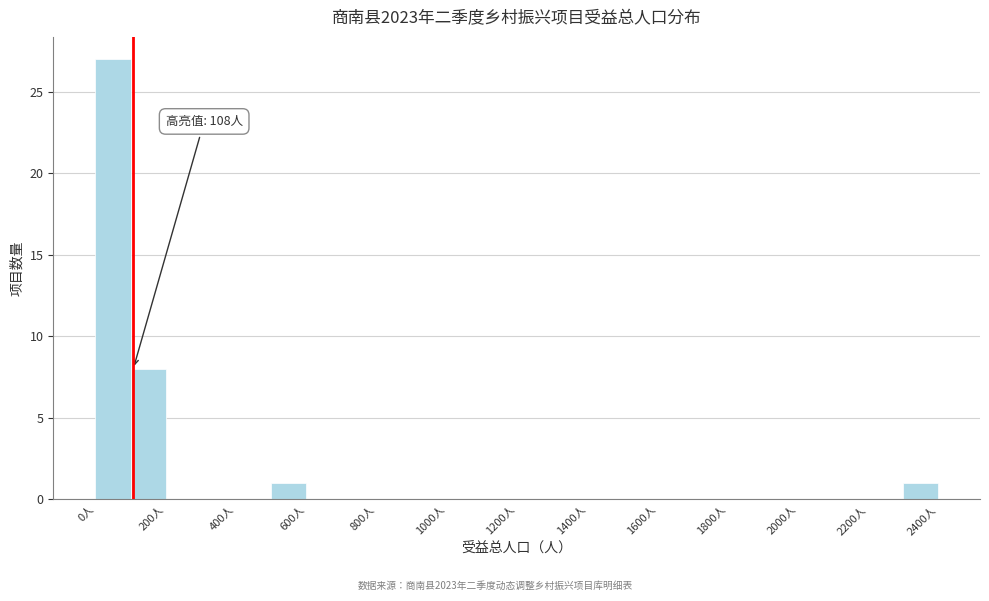

Which range on the x-axis has the tallest bar?

0 to 100